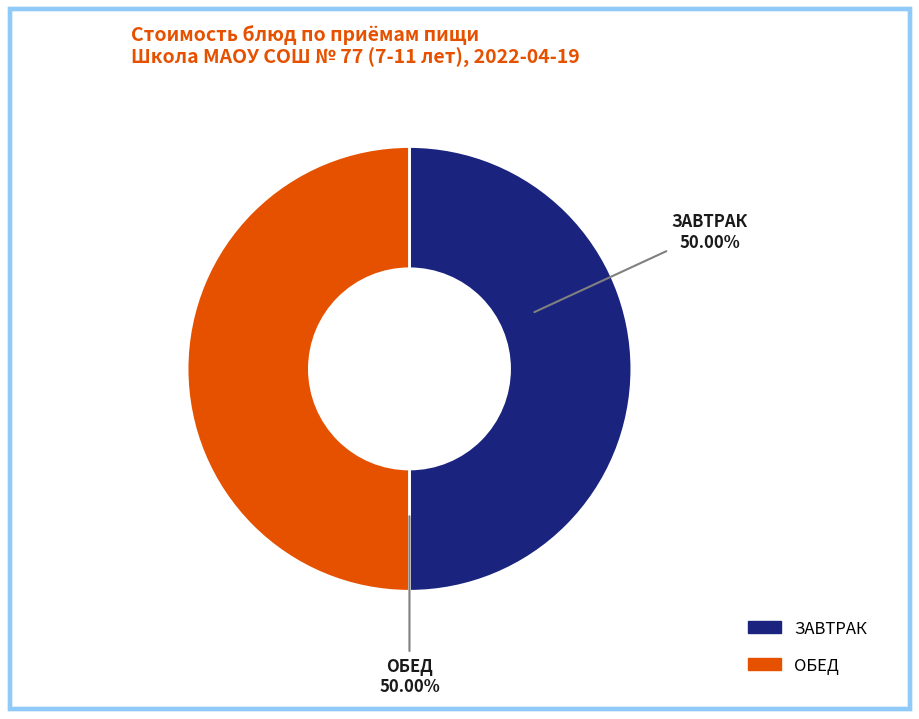

To the nearest percent, what is the average slice percentage?

50%